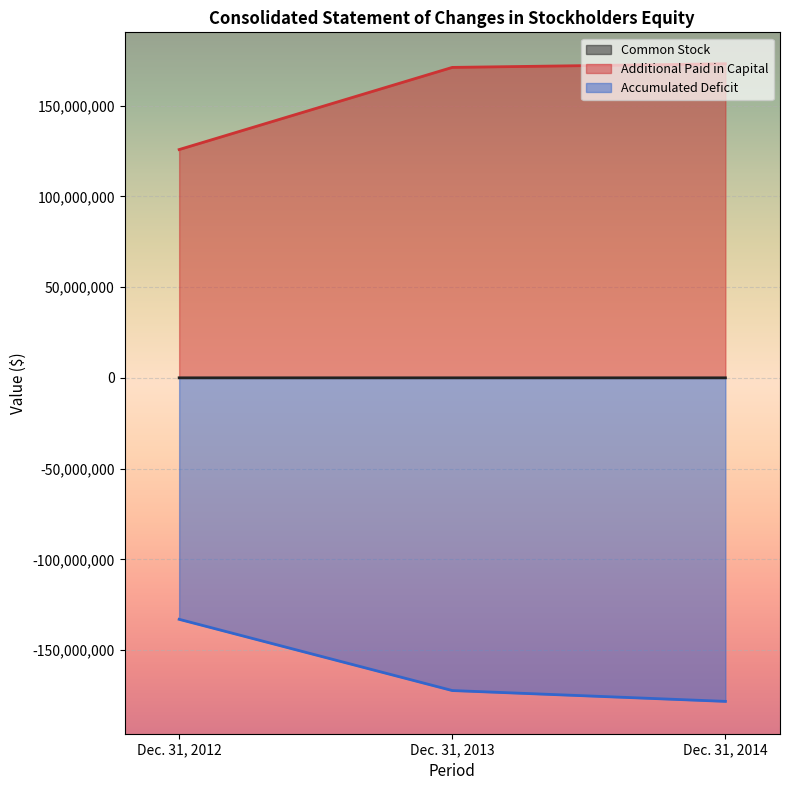

At which label is Accumulated Deficit closest to -155625372?

Dec. 31, 2013